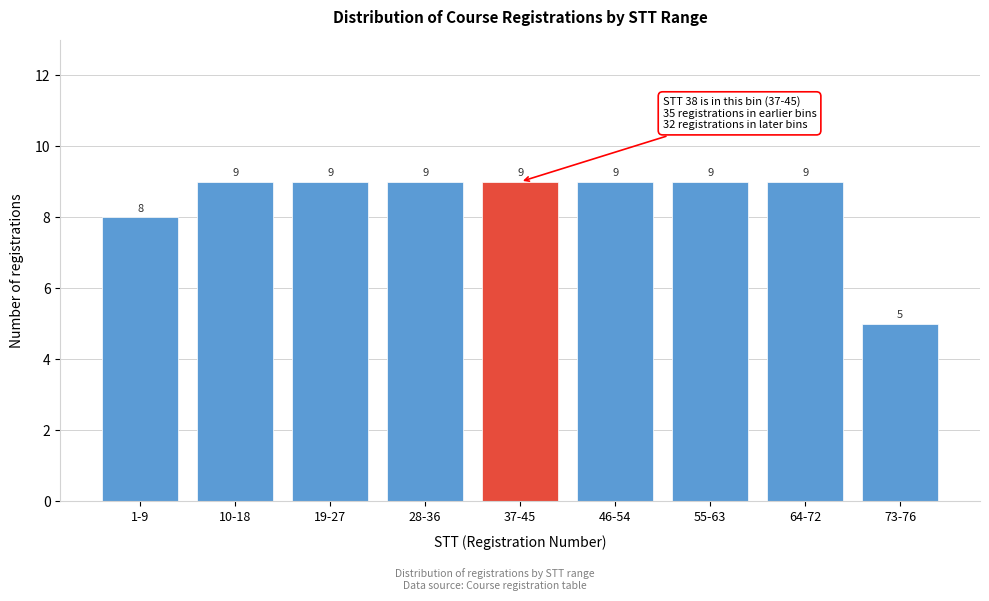

Reading left to right, transcribe all the data shown in this chart.

8	9	9	9	9	9	9	9	5